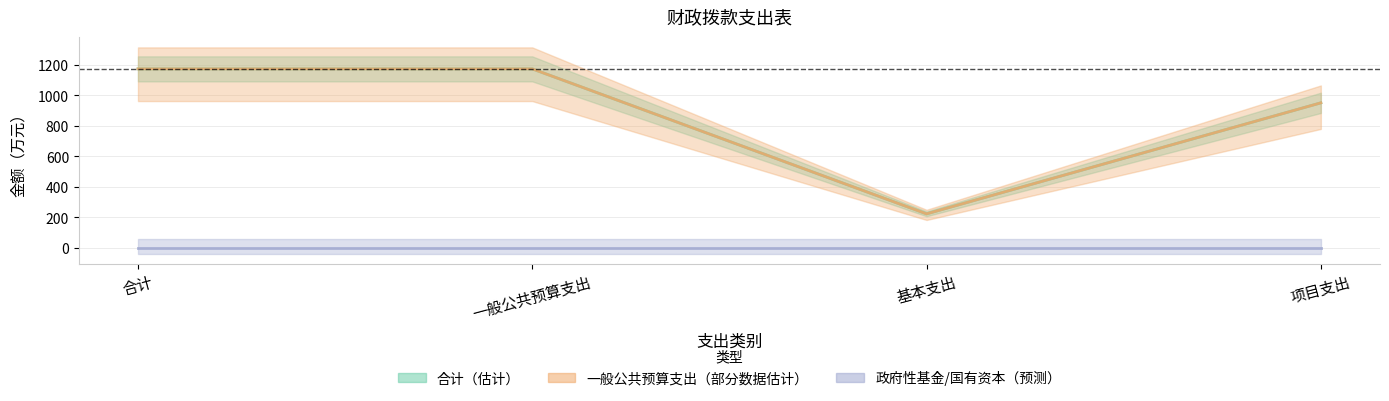

Where is 一般公共预算支出 nearest to the value 697?

项目支出